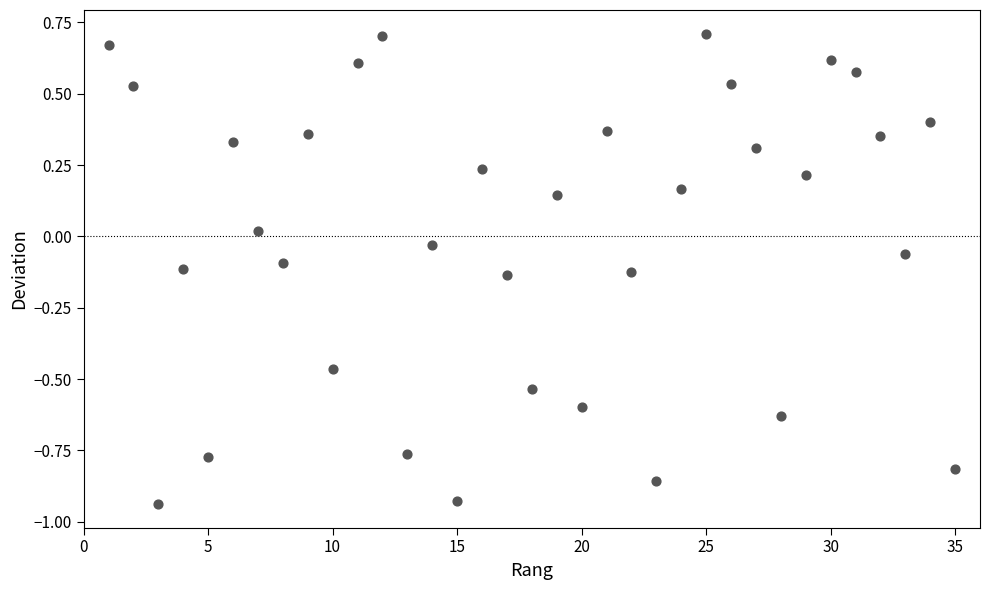

What is the range of Y values (max minus min)?

1.6